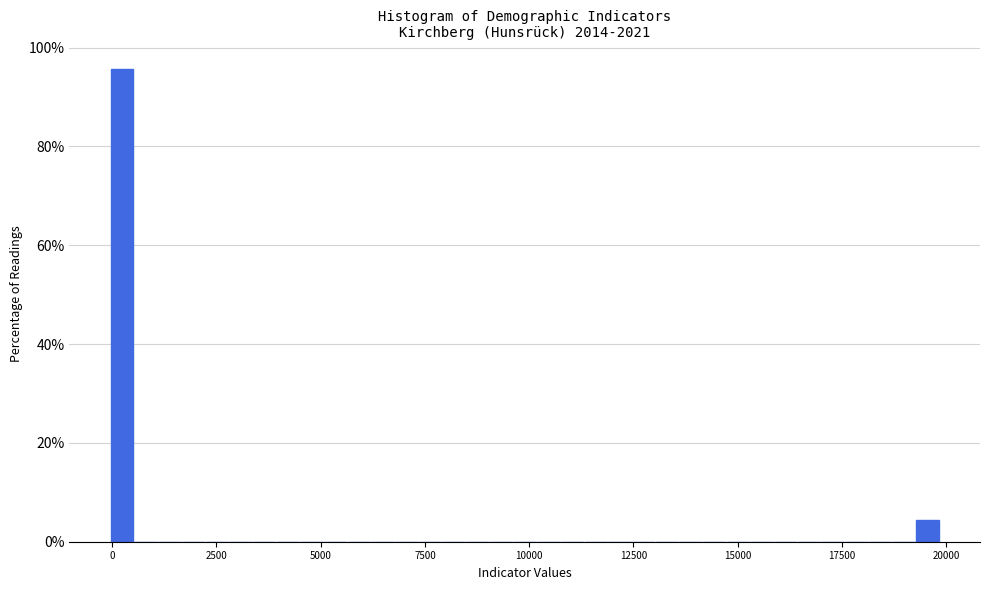

Around what value on the x-axis is the tallest bar? Give the approximate position of its centre, as read against the axis.

0